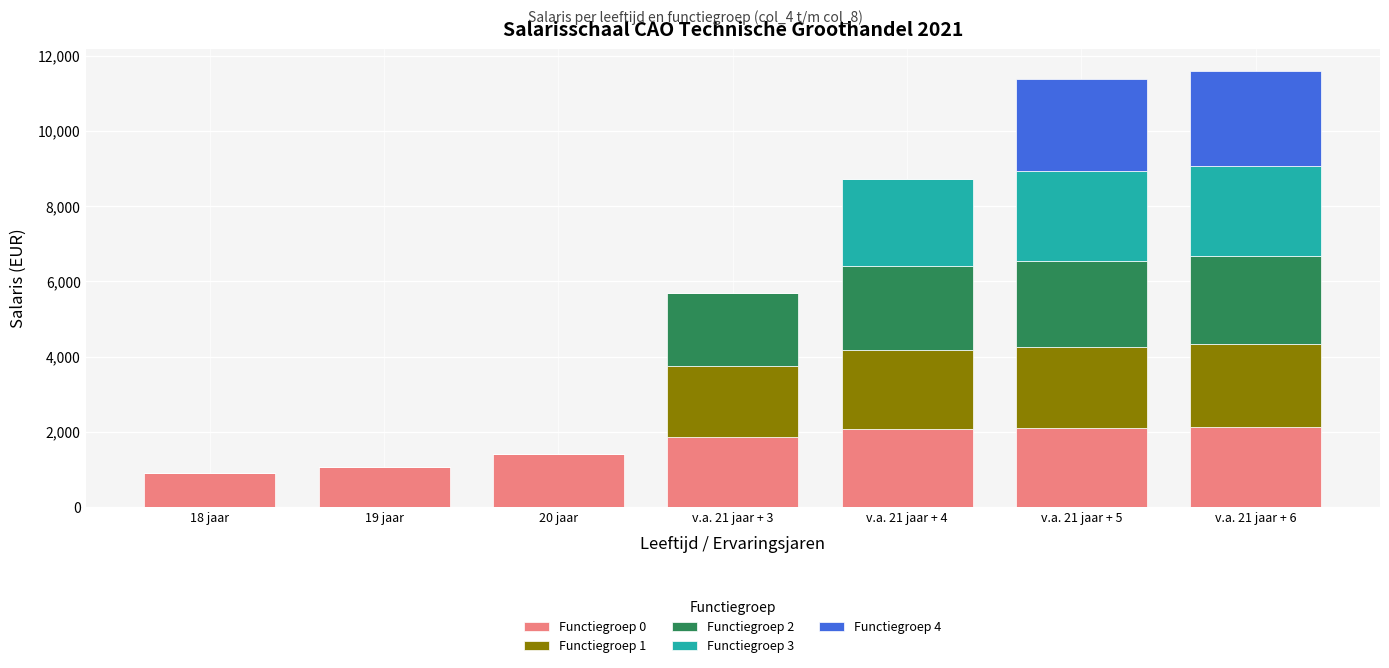

What is the maximum value for Functiegroep 0?

2136.0